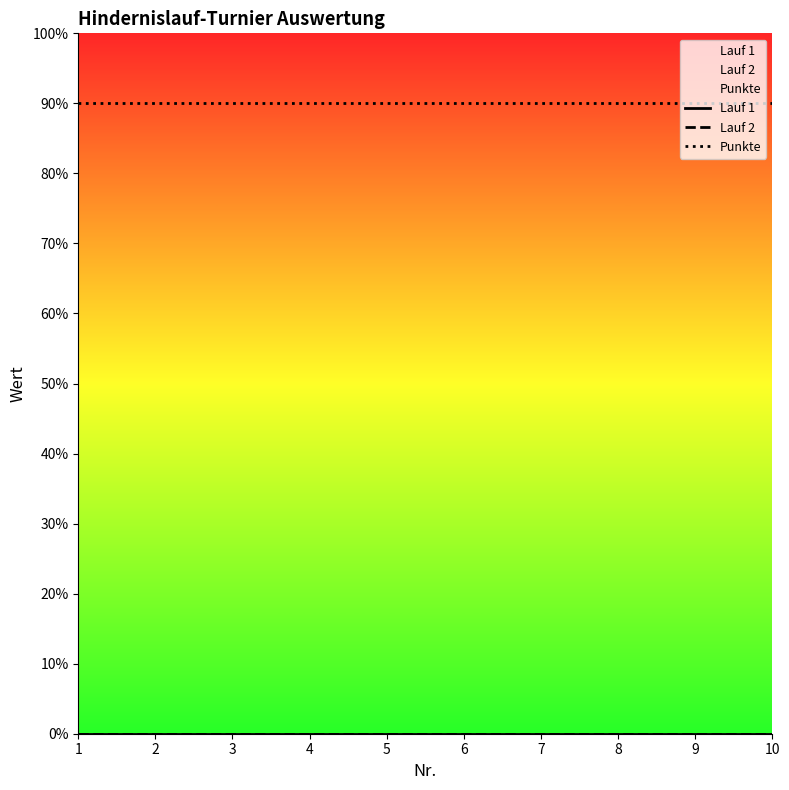

True or false: Lauf 2 and Lauf 1 intersect in this chart.

False